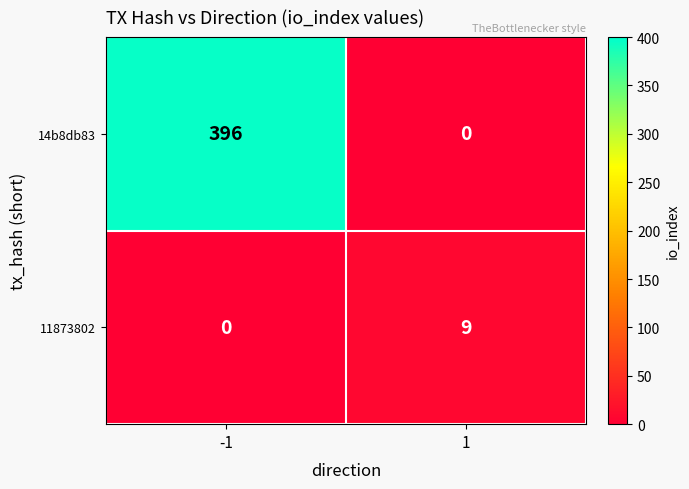

Reading right to left, list all the values displayed in this chart.

14b8db83: 1=0	-1=396
11873802: 1=9	-1=0